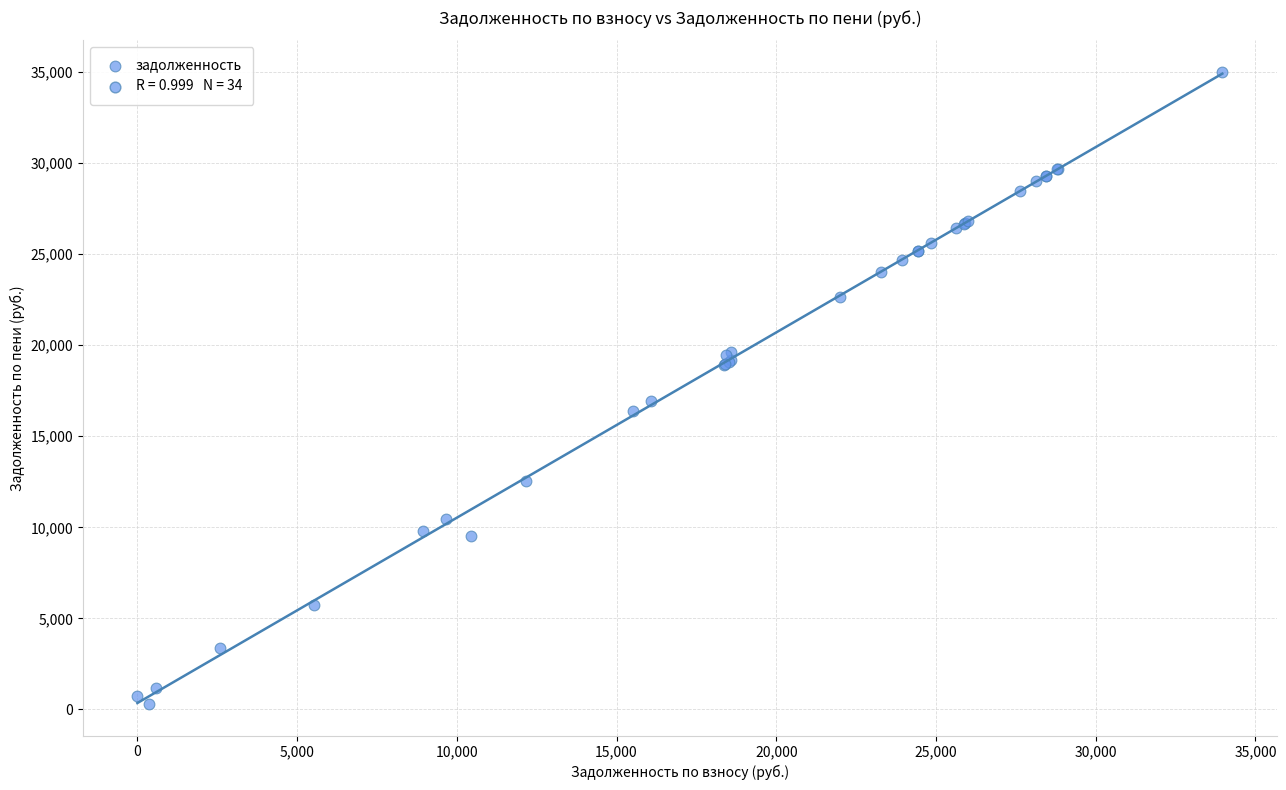

What Y value in the scatter plot is closest to 17652?

16952.4